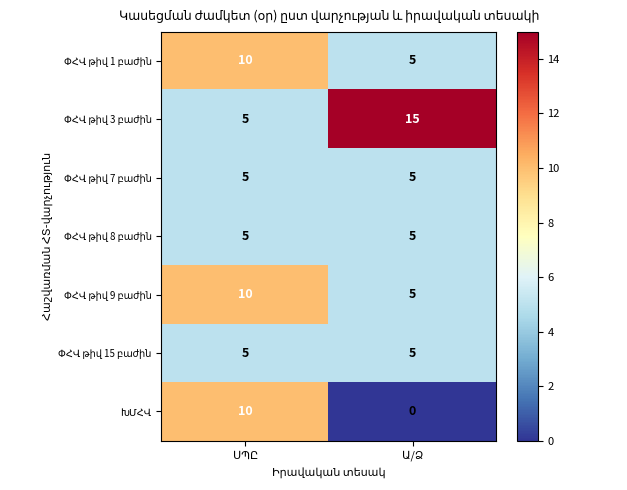

What is the maximum value shown in the chart?

15